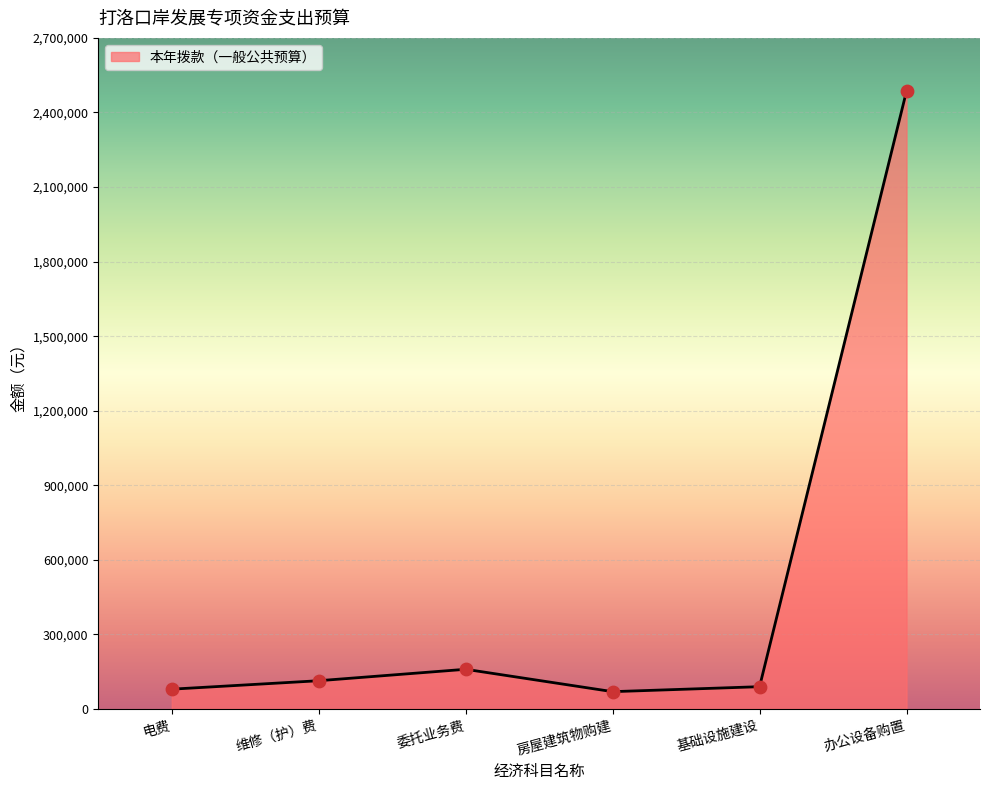

What is the change in value from 维修（护）费 to 办公设备购置?

+2372000